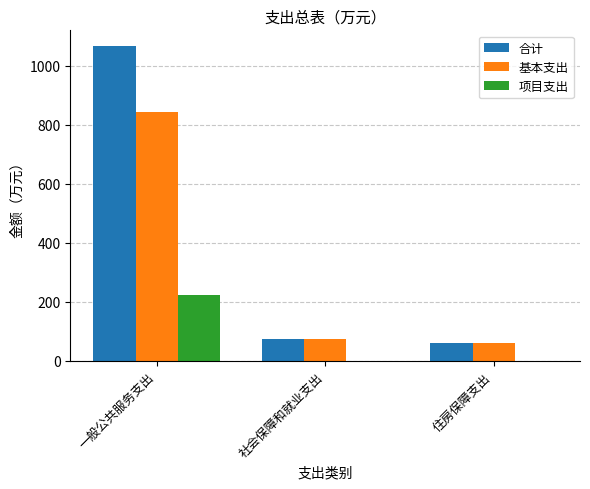

What is the total value across all series at 一般公共服务支出?

2131.5